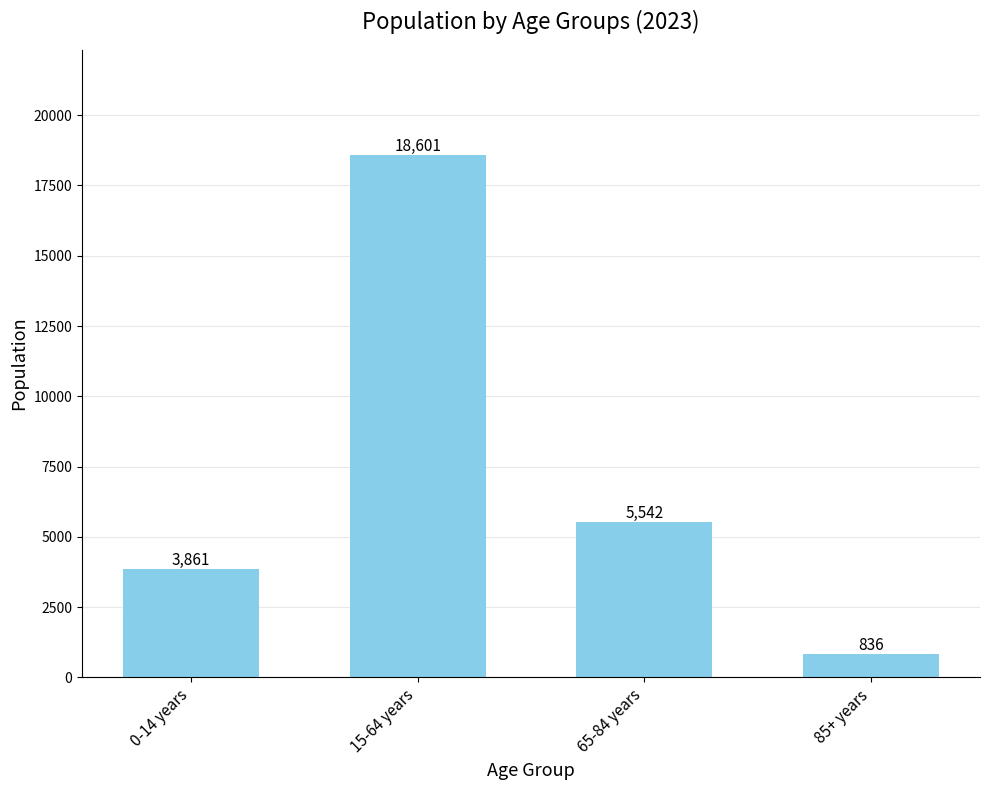

True or false: the data shows 5542 at 65-84 years.

True